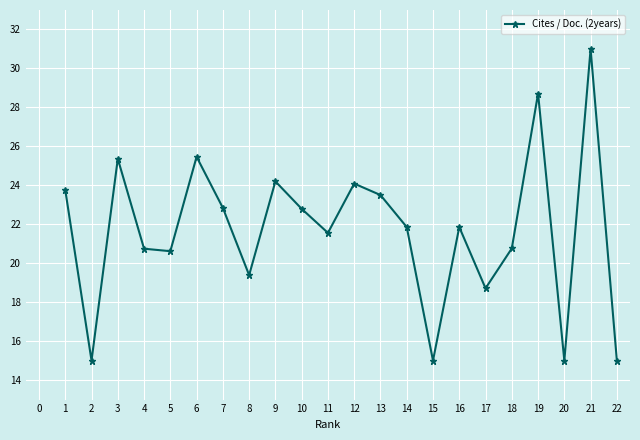

Does the chart display data point markers on the line(s)?

Yes